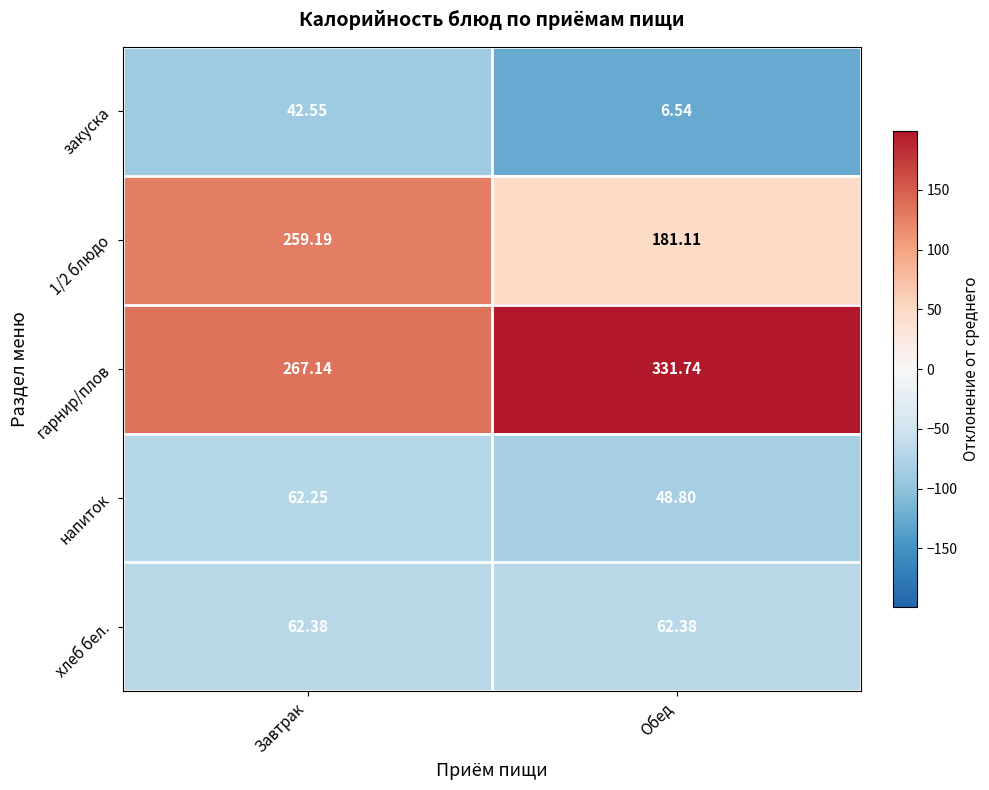

What is the greatest value displayed?

331.7